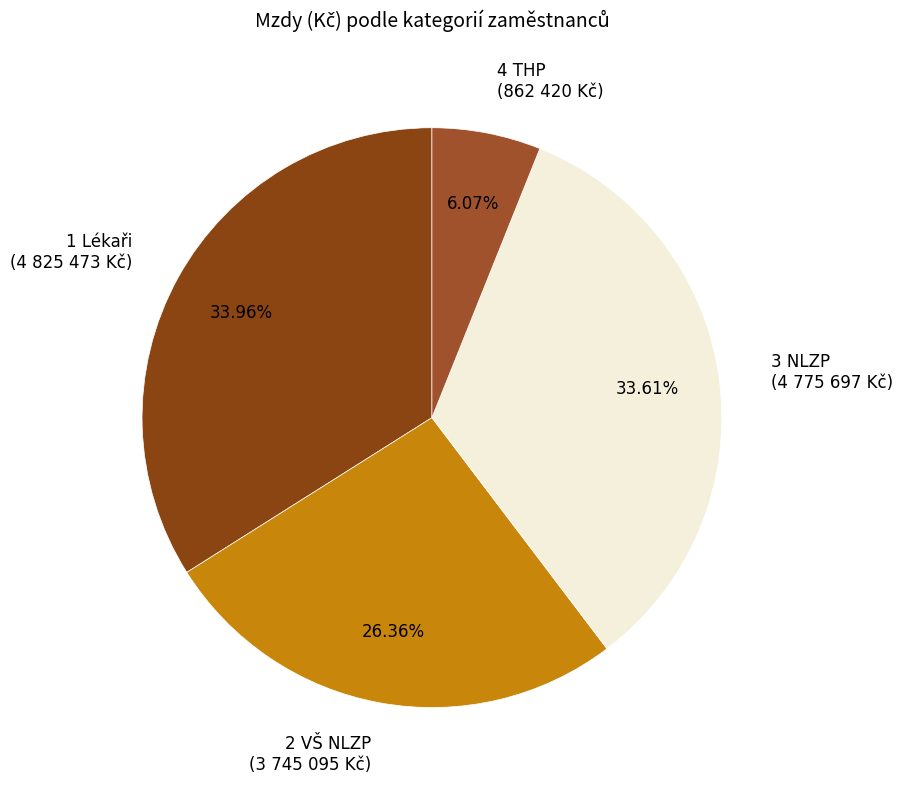

To the nearest percent, what portion does 4 THP represent?

6%